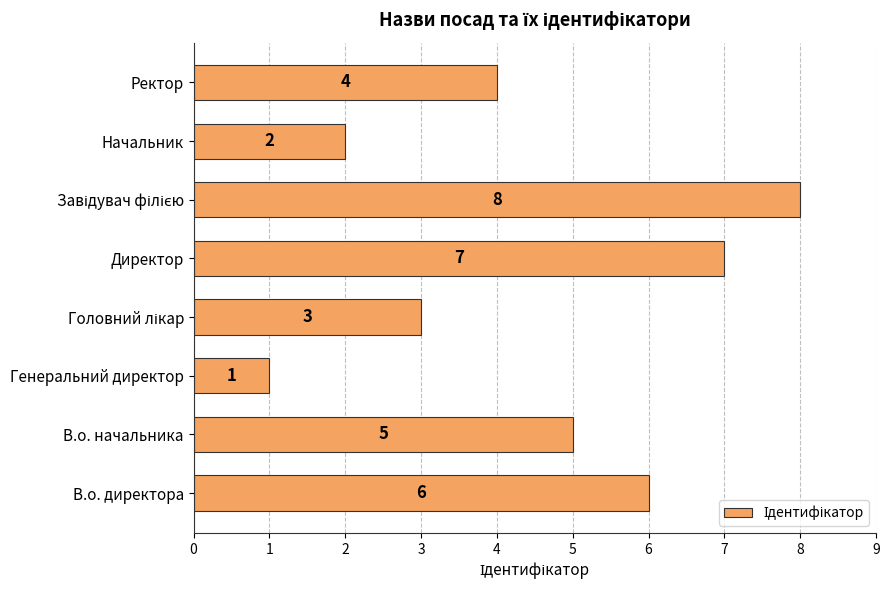

Reading bottom to top, list all the values displayed in this chart.

6	5	1	3	7	8	2	4